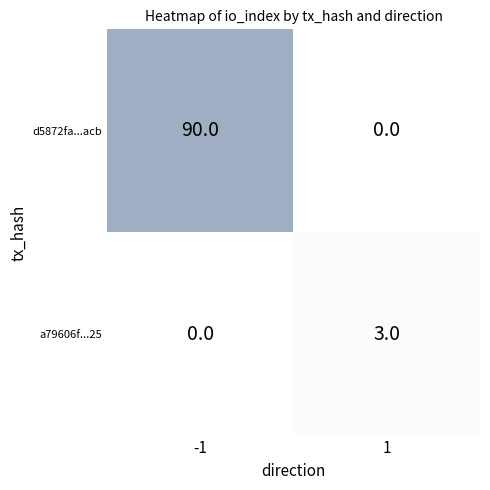

Reading left to right, extract all data points from this chart.

d5872fa...acb: 90	0
a79606f...25: 0	3